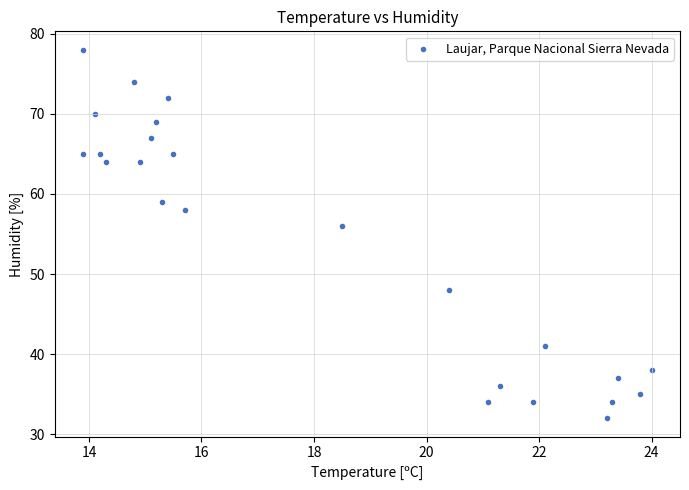

What Y value in the scatter plot is closest to 55?

56